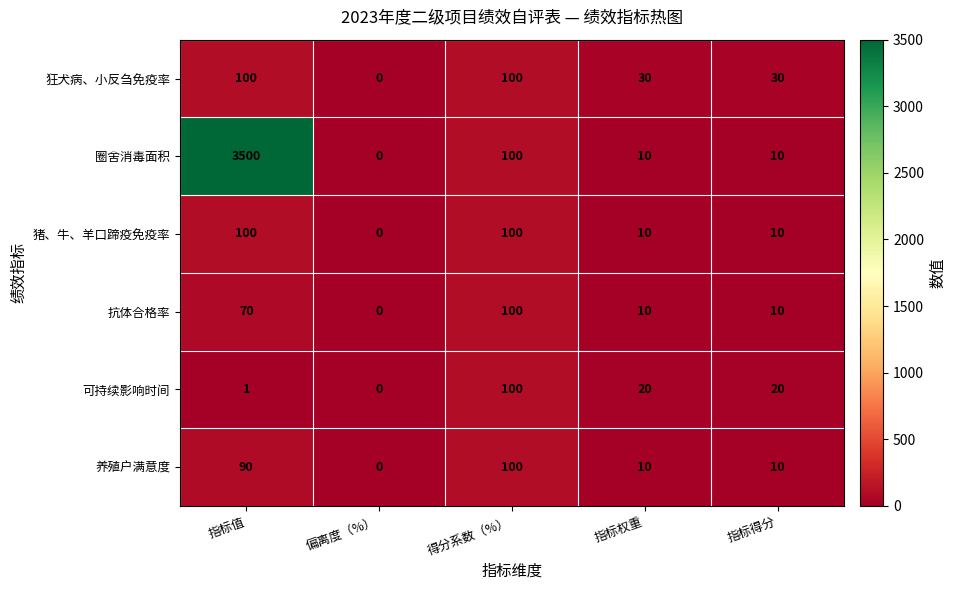

Which series has the widest spread of values?

圈舍消毒面积